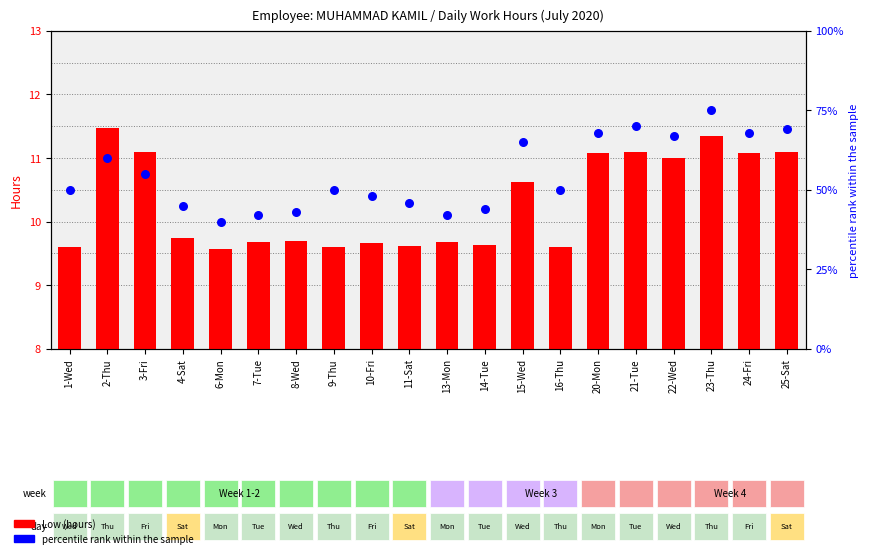

At which category is the sum across all series the highest?

23-Thu